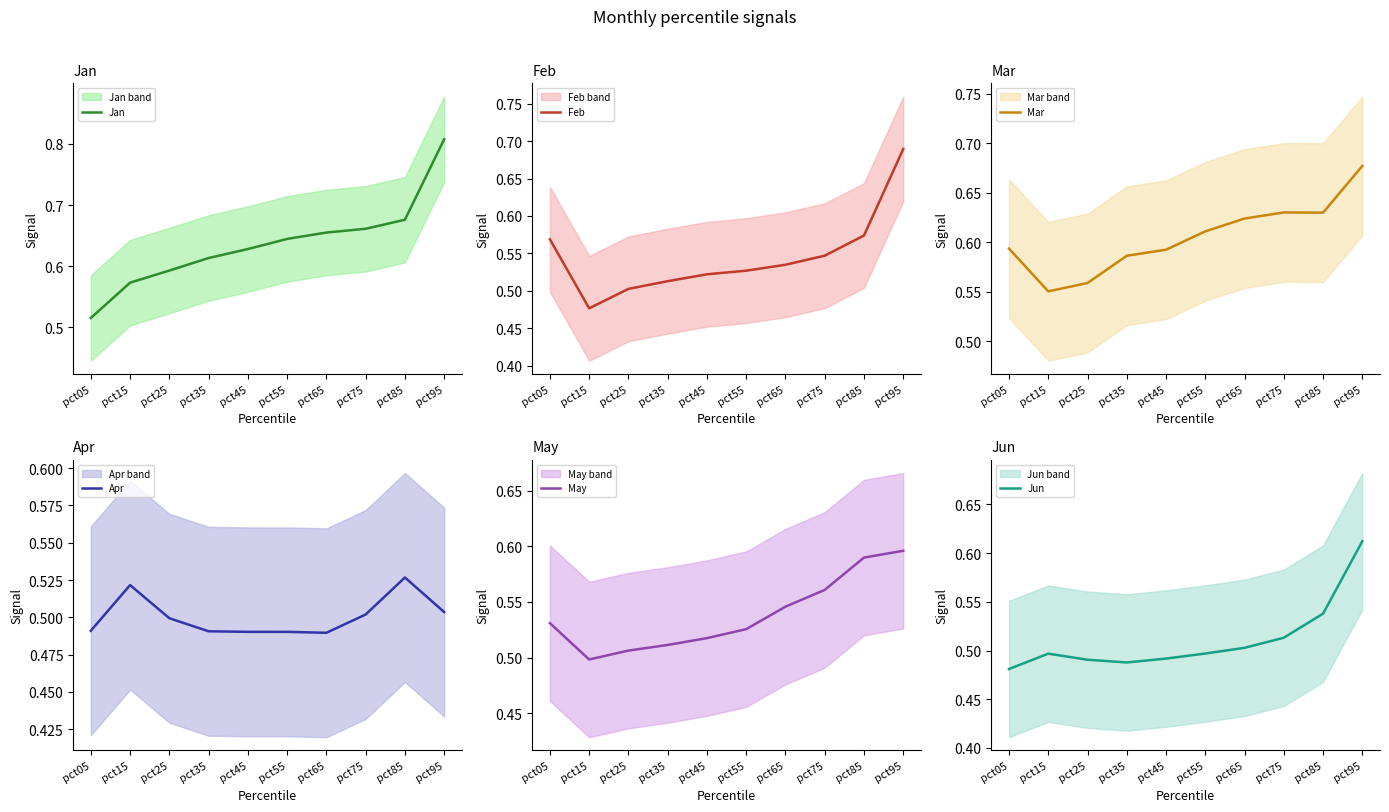

Reading left to right, what are all the values shown in this chart?

Jan: pct05=0.5	pct15=0.6	pct25=0.6	pct35=0.6	pct45=0.6	pct55=0.6	pct65=0.7	pct75=0.7	pct85=0.7	pct95=0.8
Feb: pct05=0.6	pct15=0.5	pct25=0.5	pct35=0.5	pct45=0.5	pct55=0.5	pct65=0.5	pct75=0.5	pct85=0.6	pct95=0.7
Mar: pct05=0.6	pct15=0.6	pct25=0.6	pct35=0.6	pct45=0.6	pct55=0.6	pct65=0.6	pct75=0.6	pct85=0.6	pct95=0.7
Apr: pct05=0.5	pct15=0.5	pct25=0.5	pct35=0.5	pct45=0.5	pct55=0.5	pct65=0.5	pct75=0.5	pct85=0.5	pct95=0.5
May: pct05=0.5	pct15=0.5	pct25=0.5	pct35=0.5	pct45=0.5	pct55=0.5	pct65=0.5	pct75=0.6	pct85=0.6	pct95=0.6
Jun: pct05=0.5	pct15=0.5	pct25=0.5	pct35=0.5	pct45=0.5	pct55=0.5	pct65=0.5	pct75=0.5	pct85=0.5	pct95=0.6